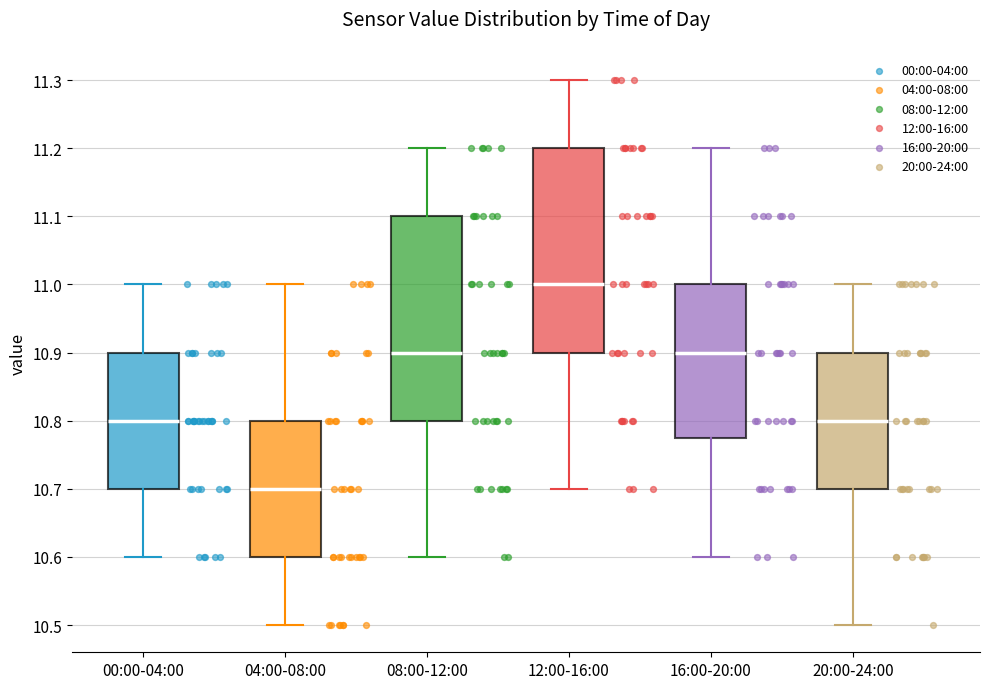

Which box's median line is the highest?

12:00-16:00